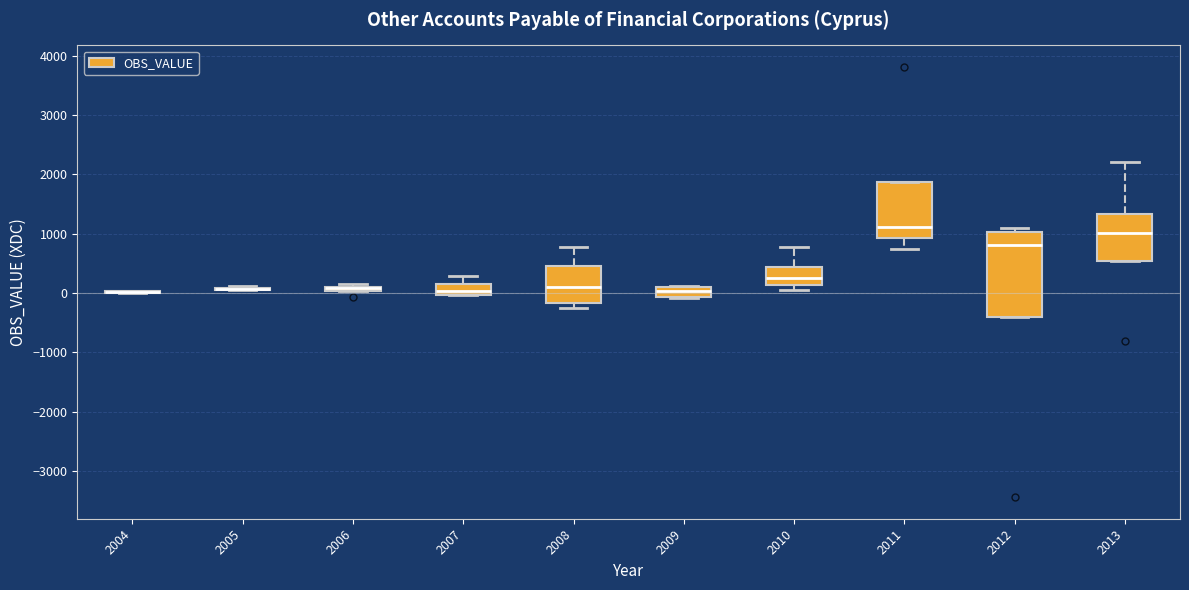

Which box is the tallest, from its lower edge to its upper edge?

2012